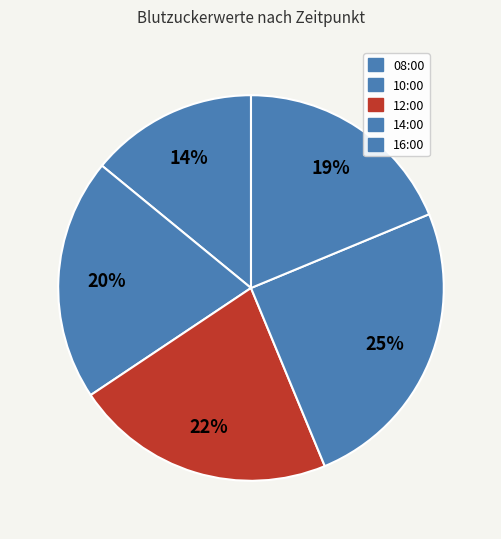

How many segments does this pie chart have?

5